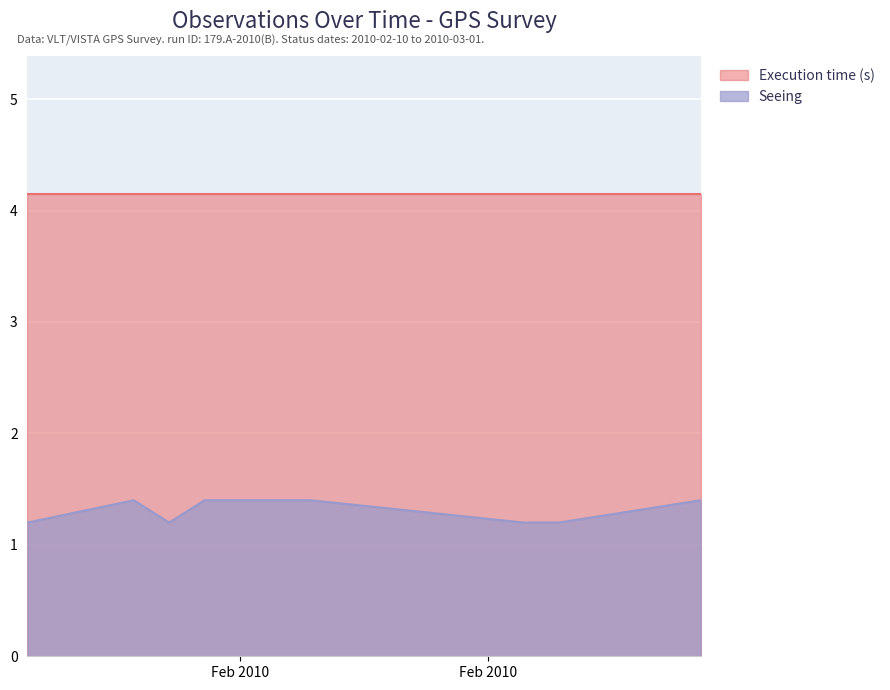

Does the chart display data point markers on the line(s)?

No